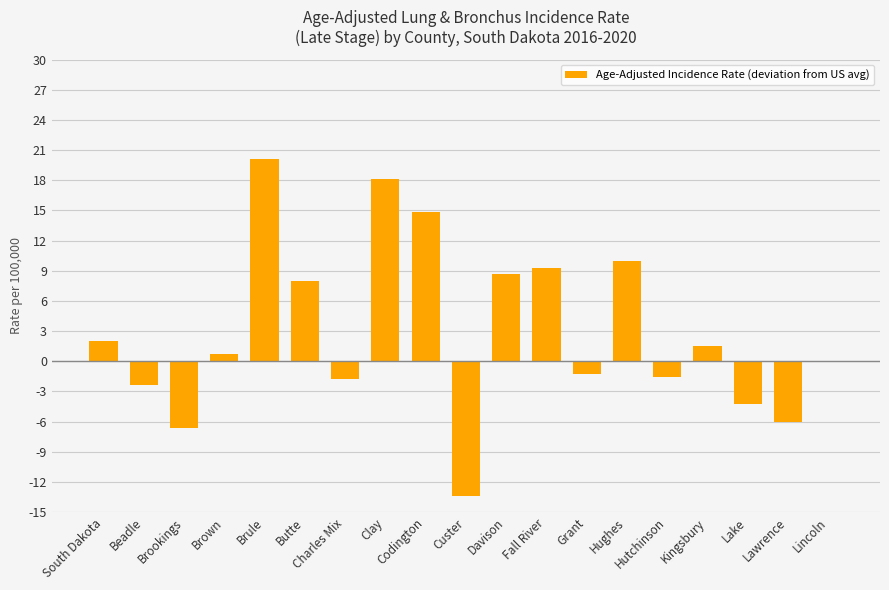

What is the change in value from Beadle to Codington?

+17.2